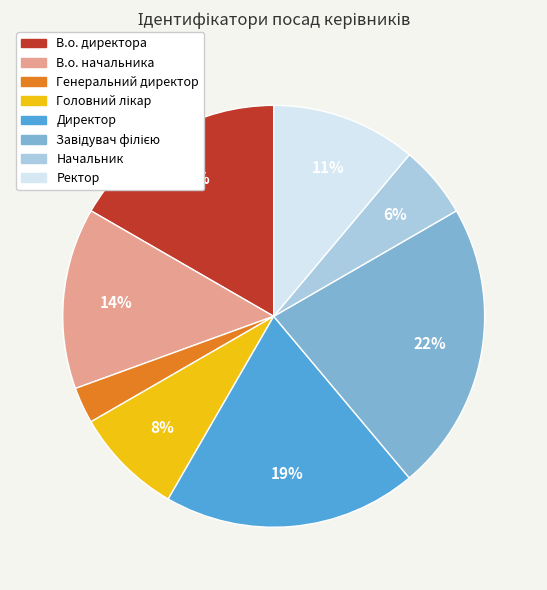

True or false: В.о. начальника accounts for 14% of the total.

True